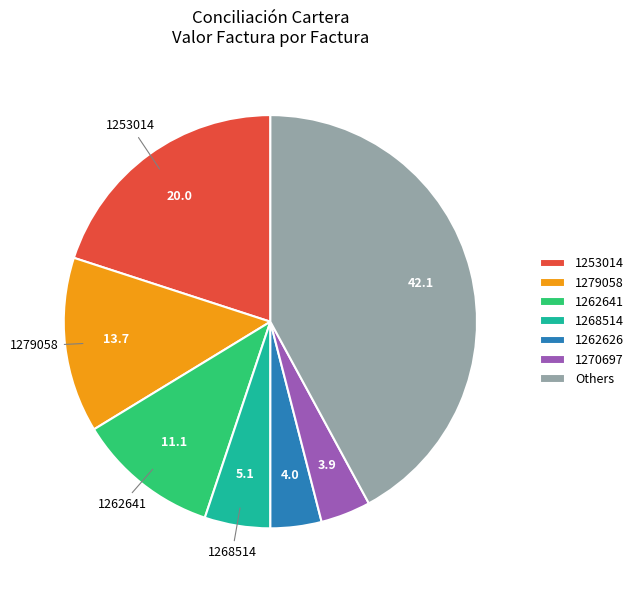

Combined, do 1262626 and 1268514 account for over 50%?

No